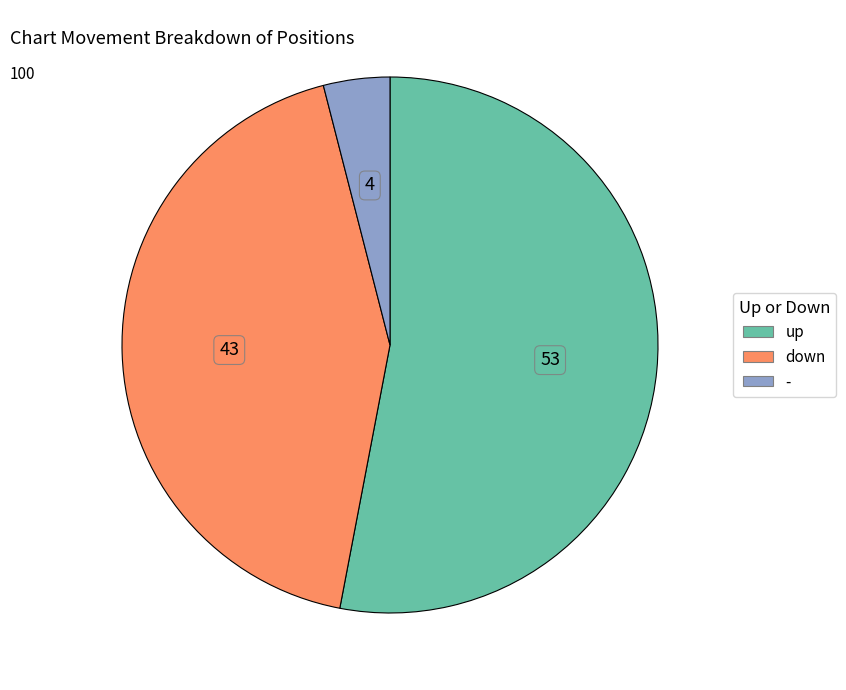

Rank the categories by value from highest to lowest.

up, down, -